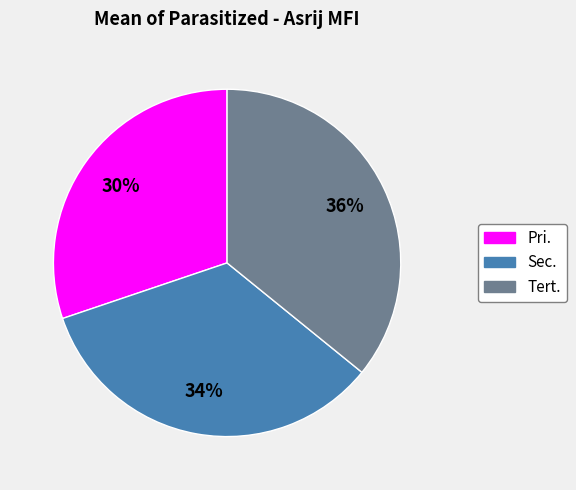

The Tert. slice represents 36% of the pie. True or false?

True